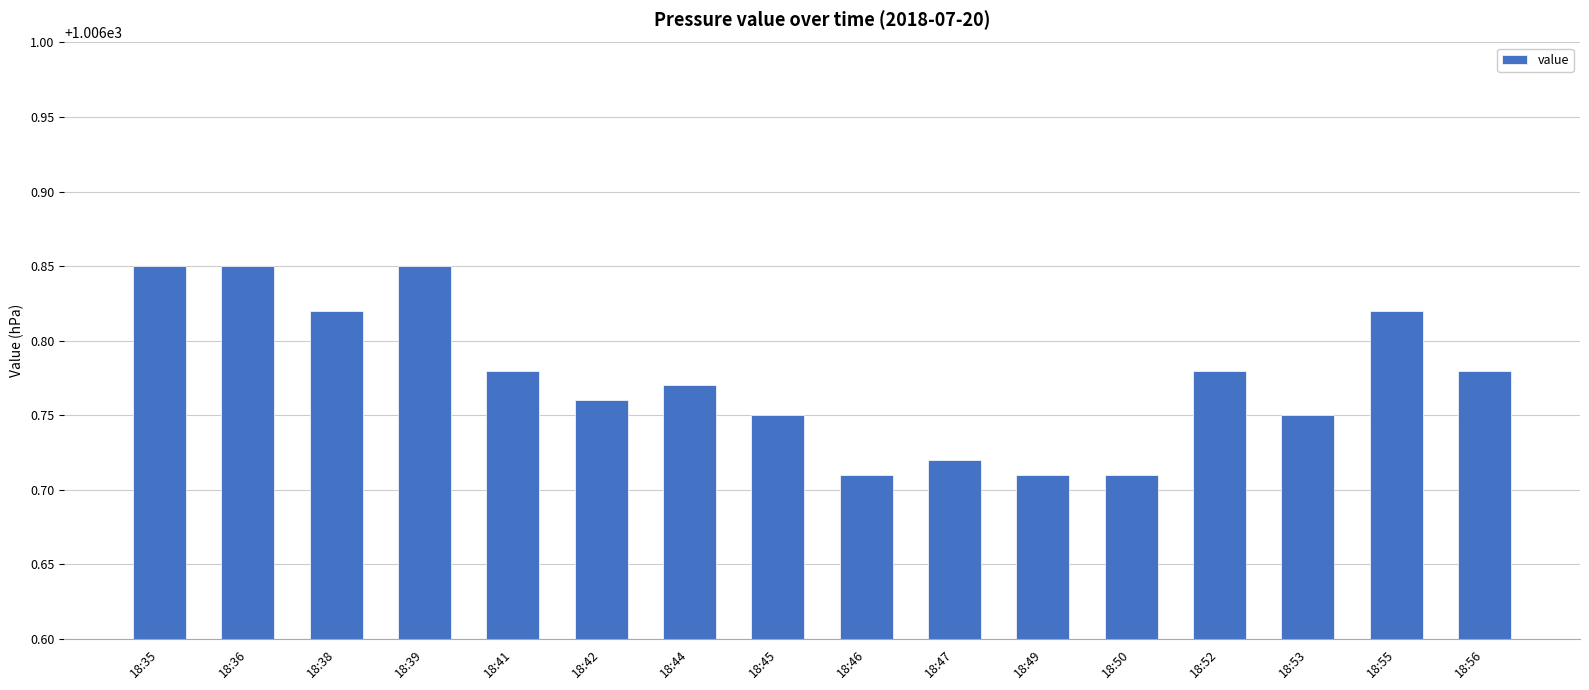

What is the sum of the values at 18:39 and 18:46?

2013.6